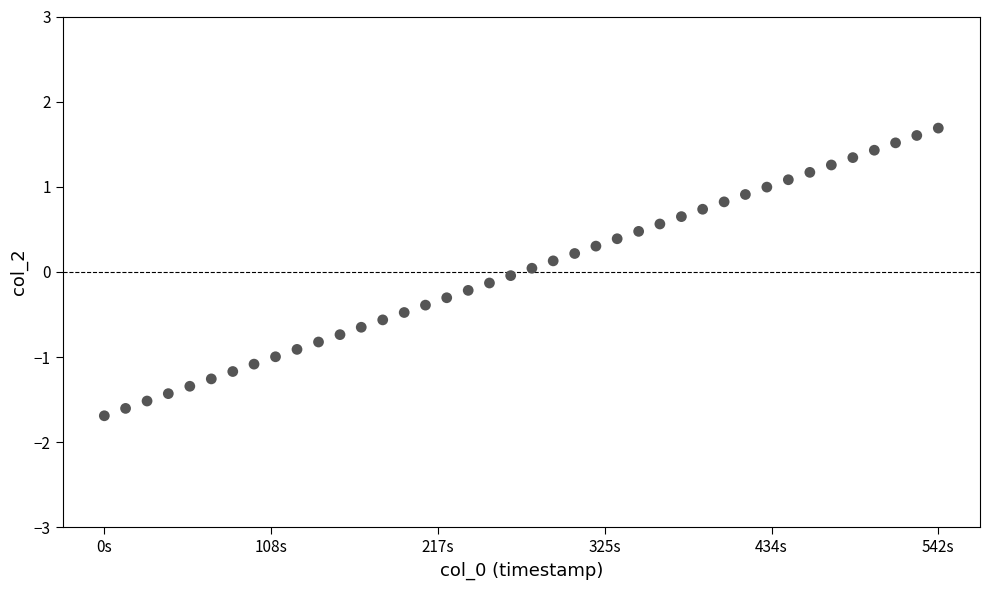

What is the range of X values (max minus min)?

542.8